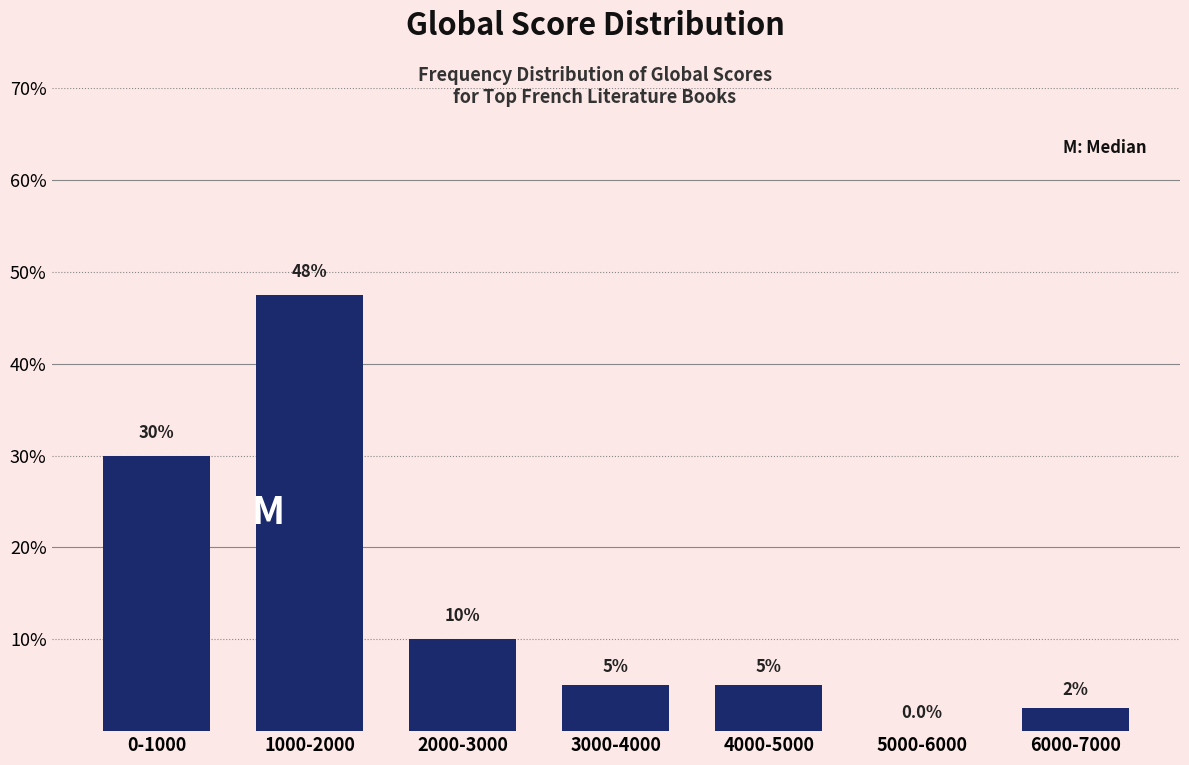

Reading right to left, list all the values displayed in this chart.

6000-7000=2.5	5000-6000=0.0	4000-5000=5.0	3000-4000=5.0	2000-3000=10.0	1000-2000=47.5	0-1000=30.0